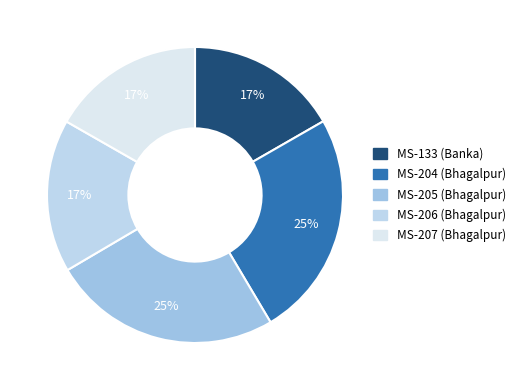

Which category has the smallest portion of the pie?

MS-133 (Banka)